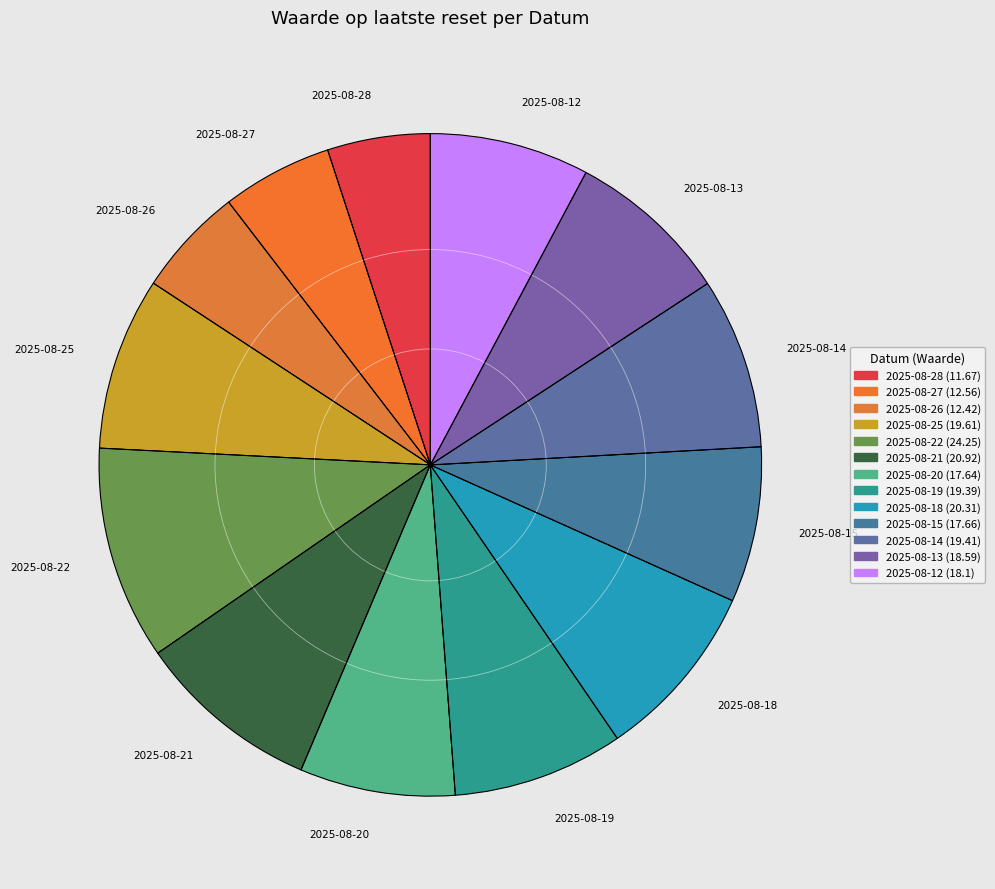

Which category has the biggest portion of the pie?

2025-08-22